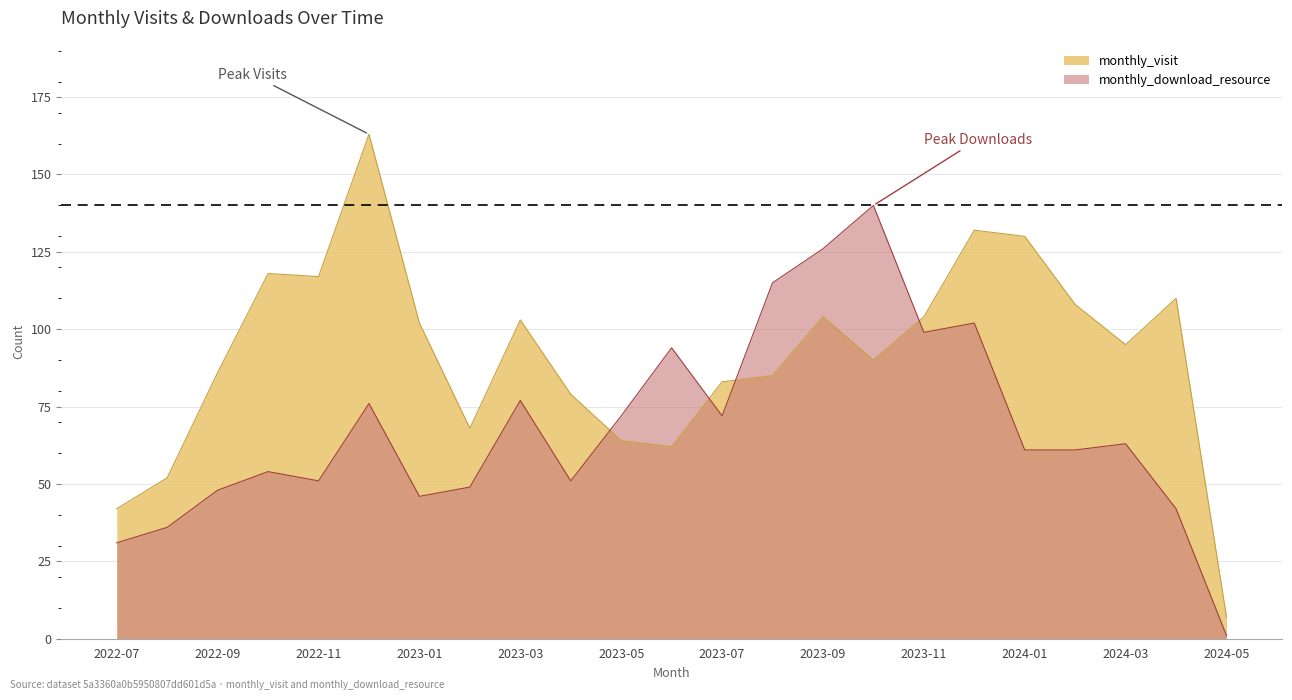

List the labels in order of monthly_visit value, smallest first.

2024-05, 2022-07, 2022-08, 2023-06, 2023-05, 2023-02, 2023-04, 2023-07, 2023-08, 2022-09, 2023-10, 2024-03, 2023-01, 2023-03, 2023-09, 2023-11, 2024-02, 2024-04, 2022-11, 2022-10, 2024-01, 2023-12, 2022-12